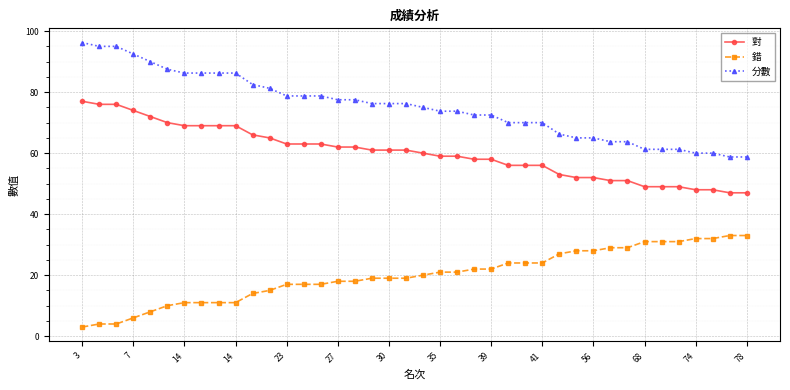

True or false: 對 and 分數 cross at least once.

False